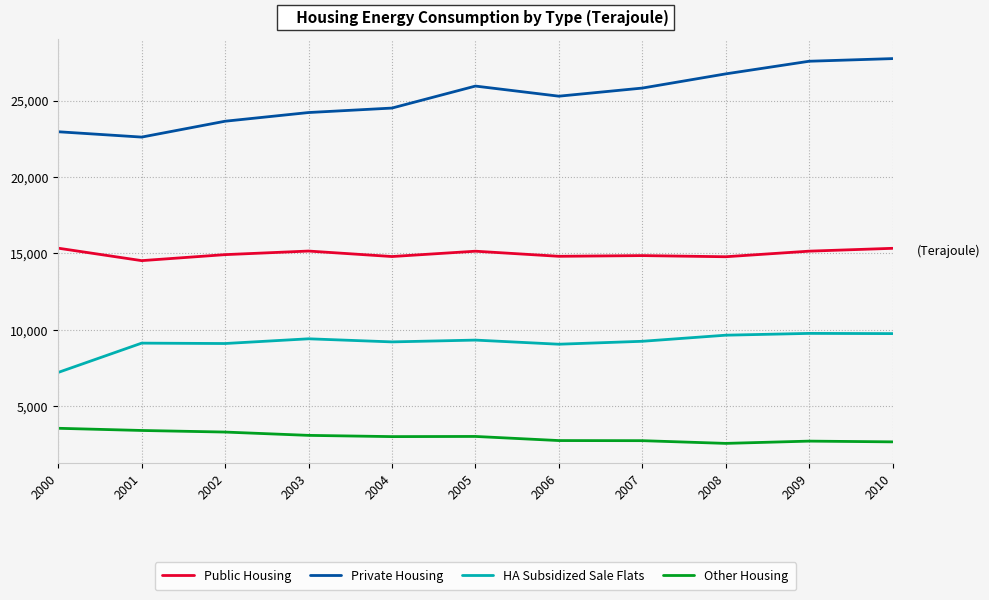

Which series has the largest total across all categories?

Private Housing